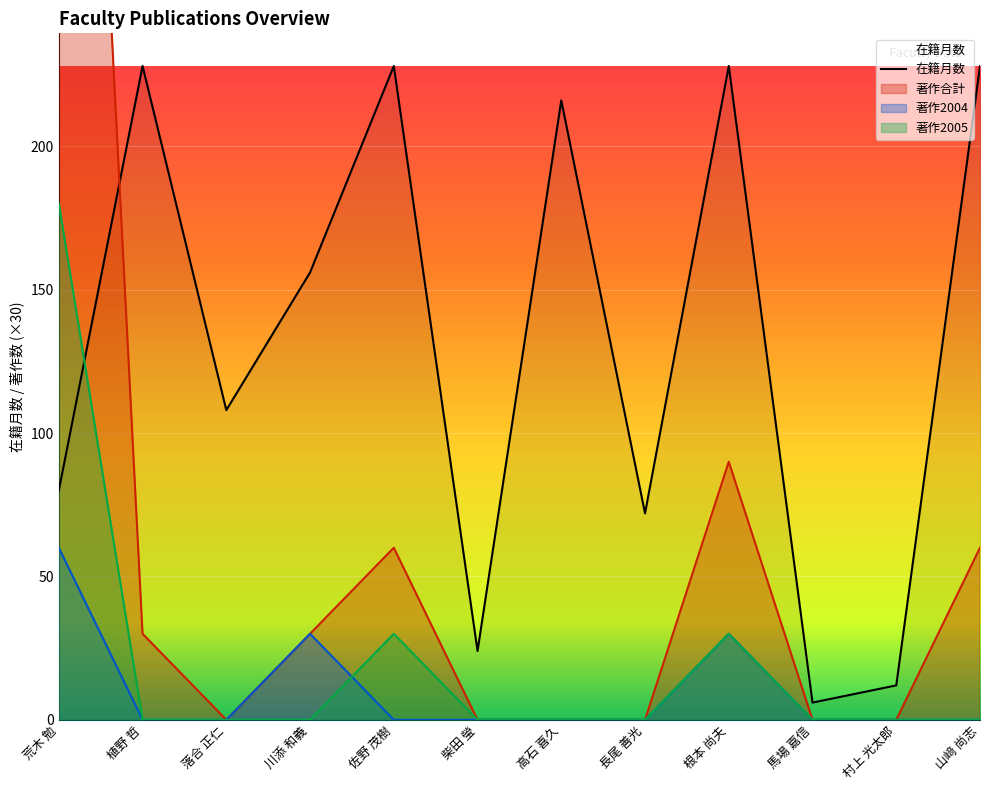

What is the value of the 4th point from the left?

156